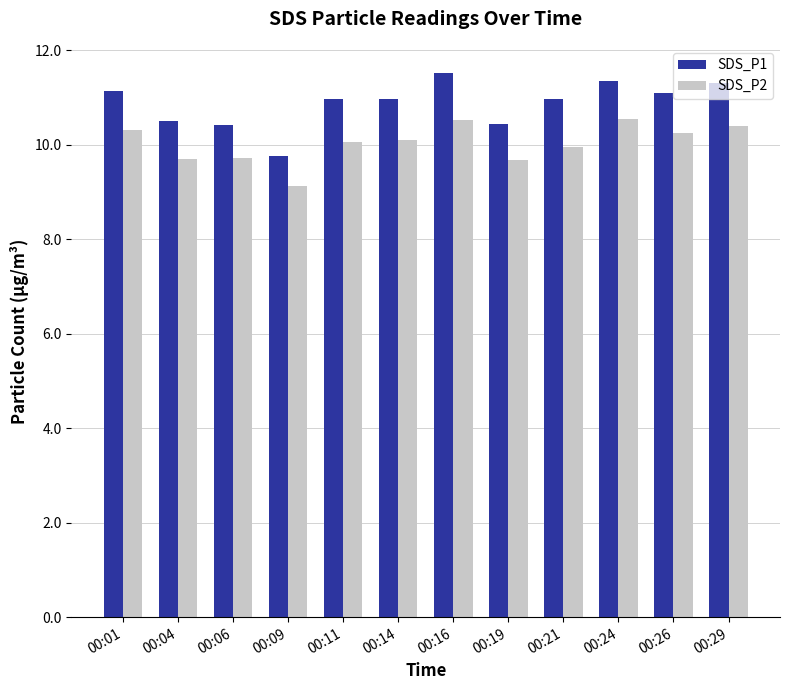

Does the chart contain any negative values?

No